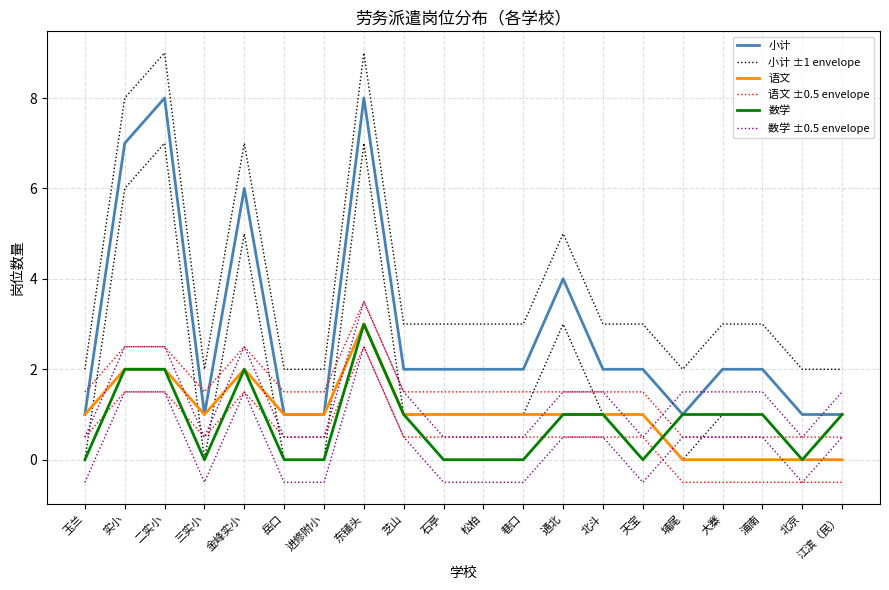

Which has a higher value, 玉兰 or 天宝?

天宝